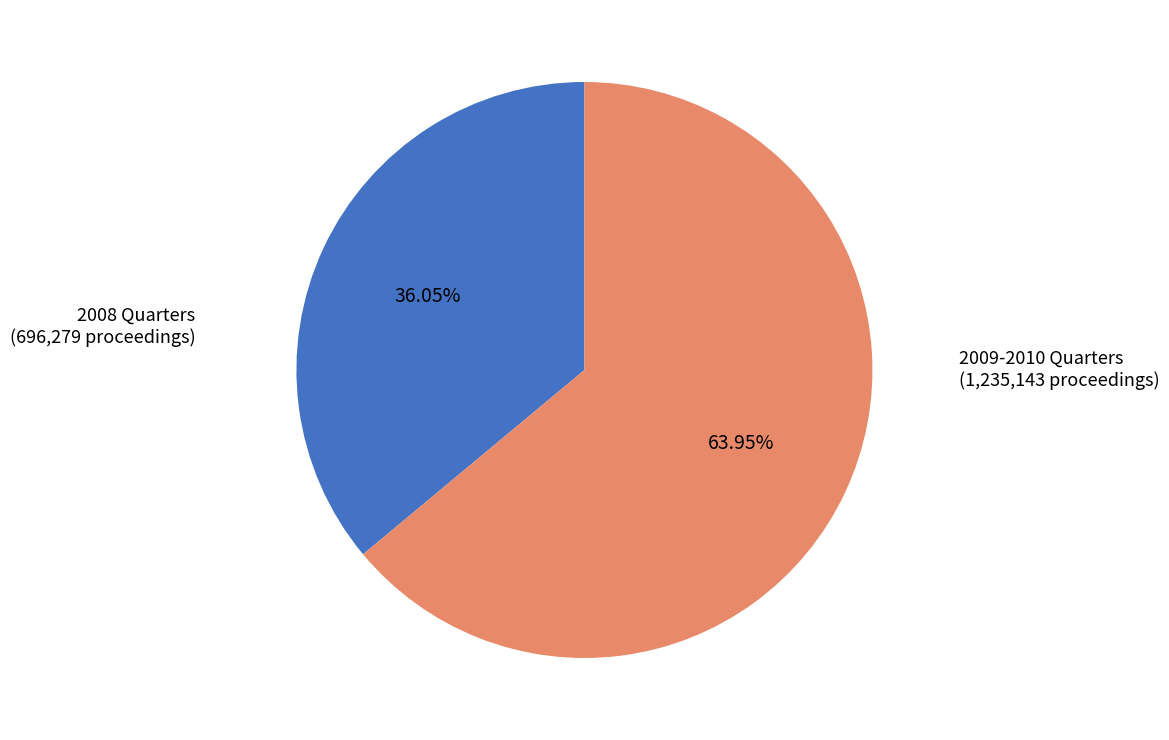

Is 2009-2010 Quarters (1,235,143 proceedings) the majority of the pie?

Yes